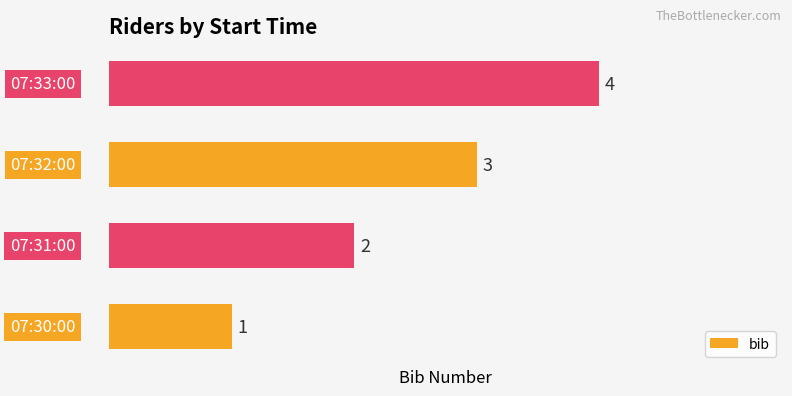

What is the difference between the maximum and minimum values?

3